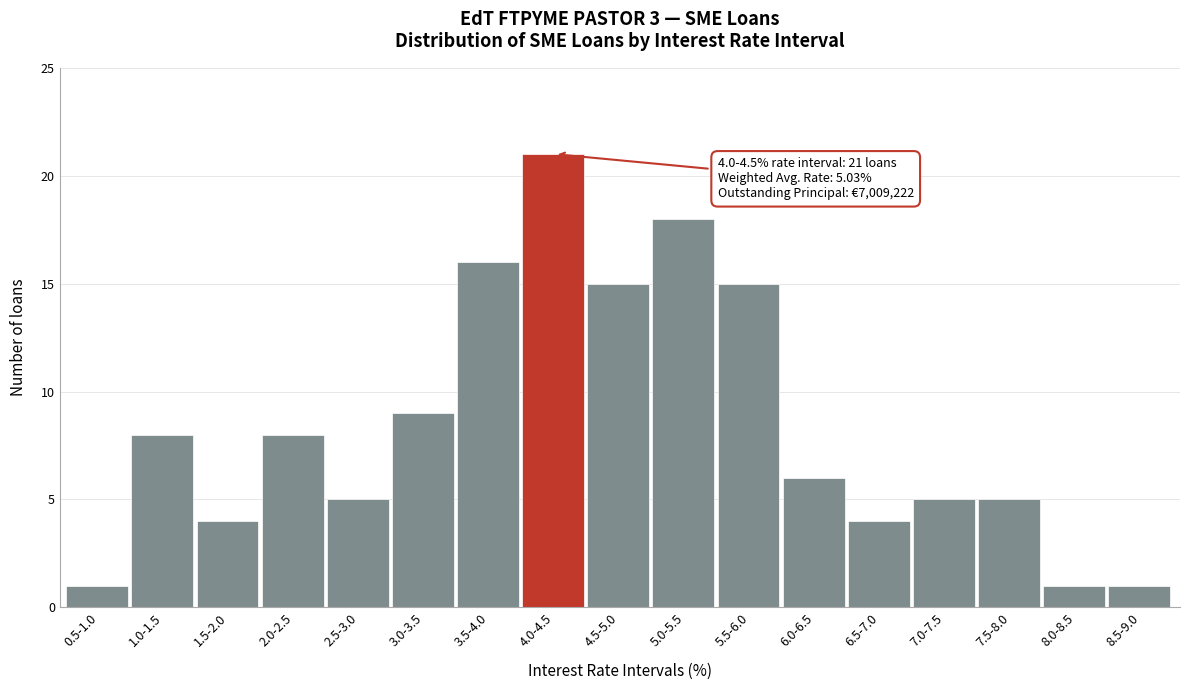

Reading right to left, list all the values displayed in this chart.

8.5-9.0=1	8.0-8.5=1	7.5-8.0=5	7.0-7.5=5	6.5-7.0=4	6.0-6.5=6	5.5-6.0=15	5.0-5.5=18	4.5-5.0=15	4.0-4.5=21	3.5-4.0=16	3.0-3.5=9	2.5-3.0=5	2.0-2.5=8	1.5-2.0=4	1.0-1.5=8	0.5-1.0=1